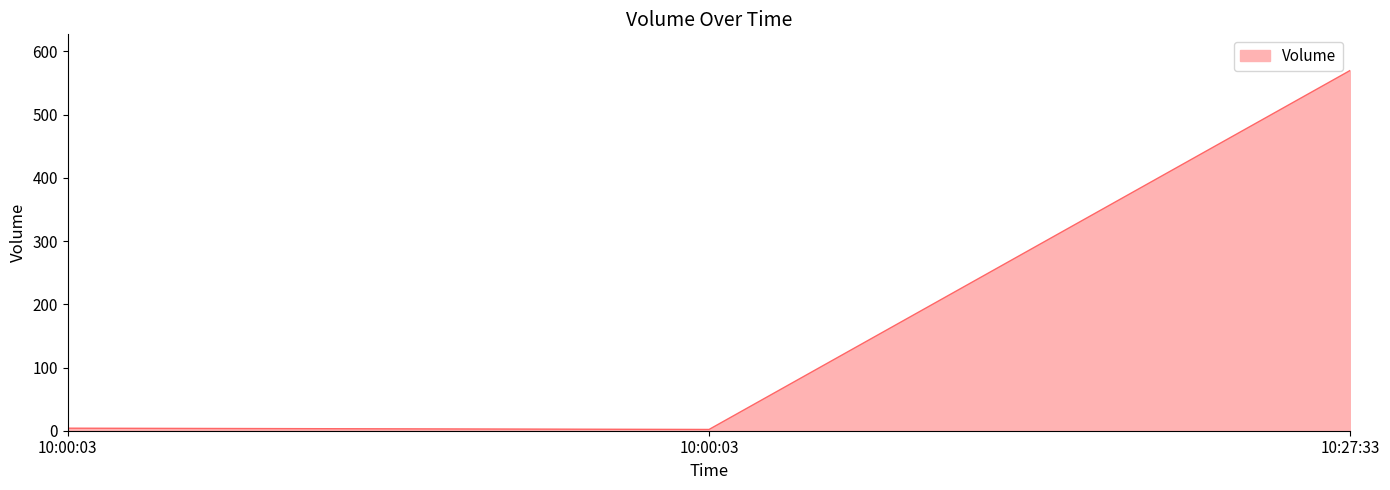

At which label does the data first exceed 4?

10:27:33